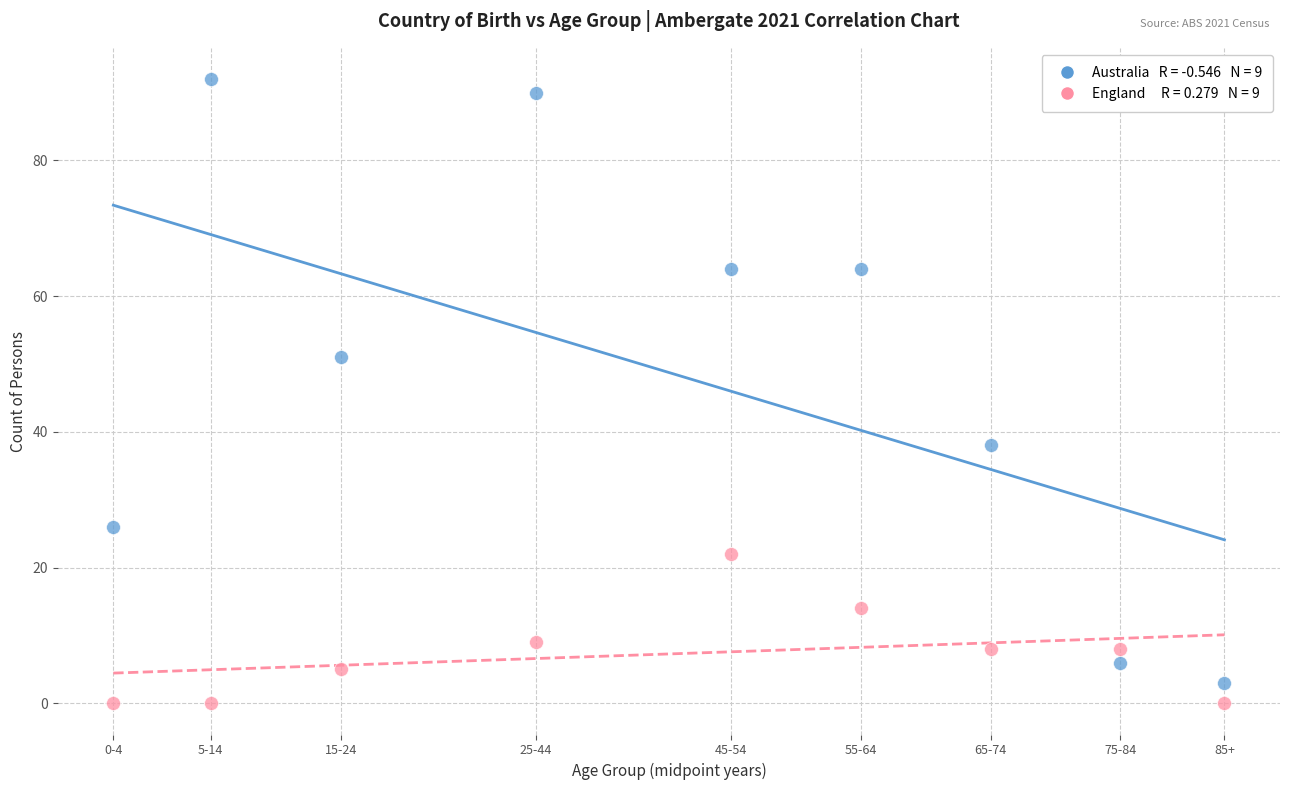

Across all data points, what is the range of Y values (max minus min)?

92